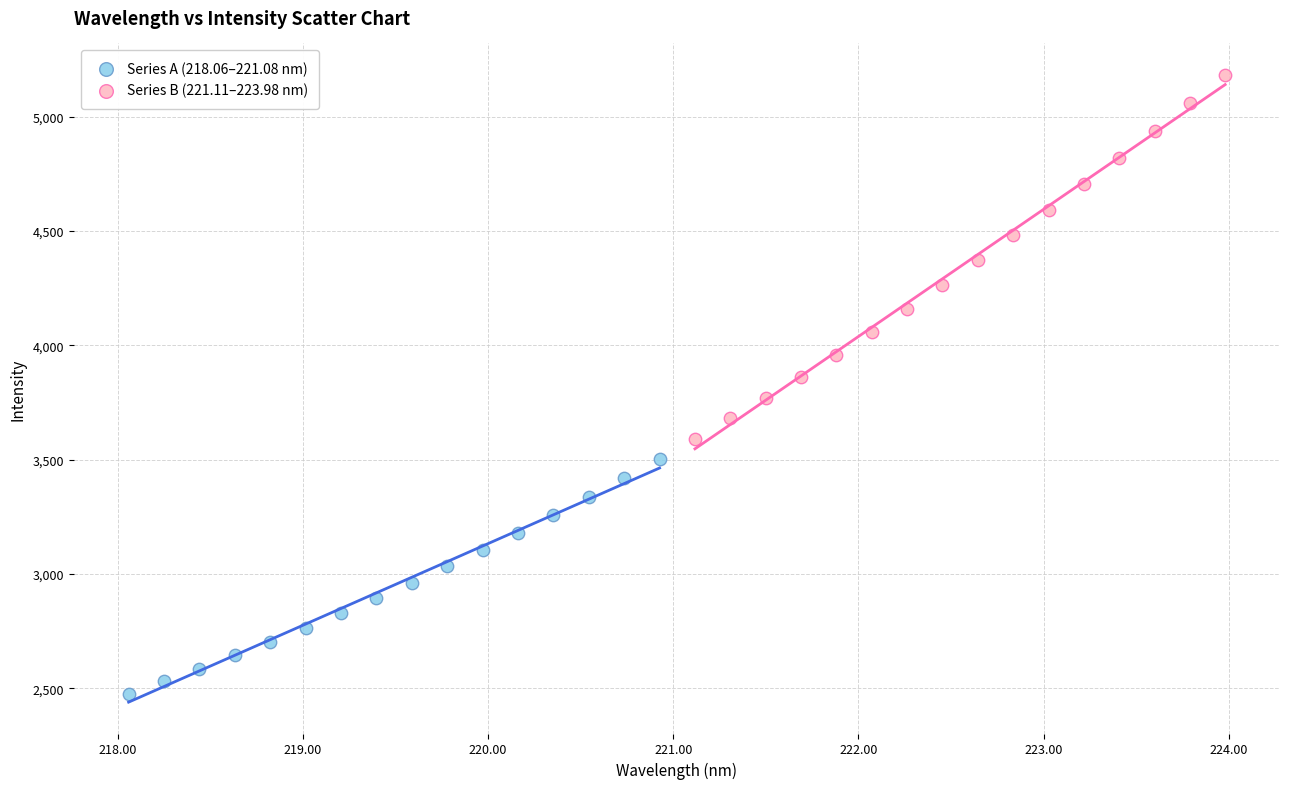

Which series reaches the minimum Y coordinate?

Series A (218.06–221.08 nm)